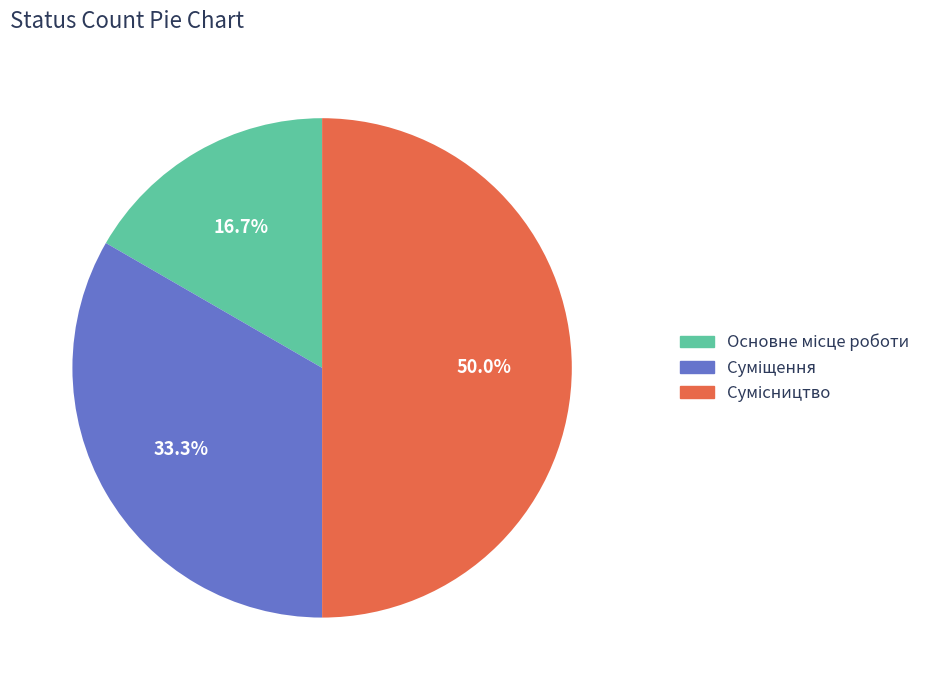

How many segments does this pie chart have?

3